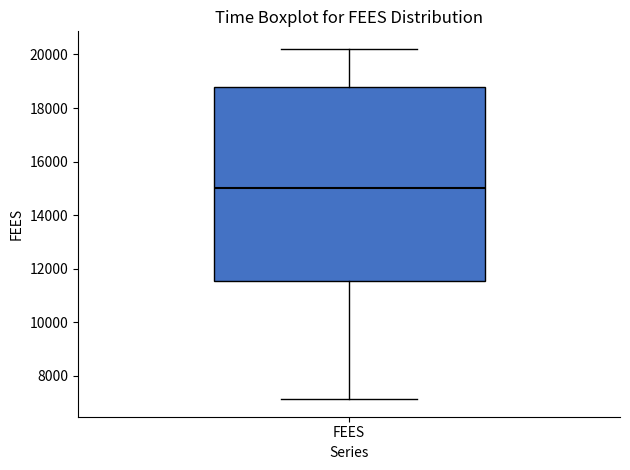

Where is the lower edge of the box for FEES on the y-axis? The values are not printed on the chart, so give them approximately, as read against the axis.

11600